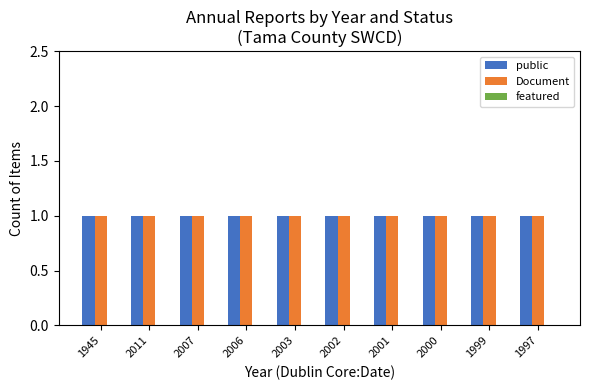

What is the label of the 6th bar from the right?

2003